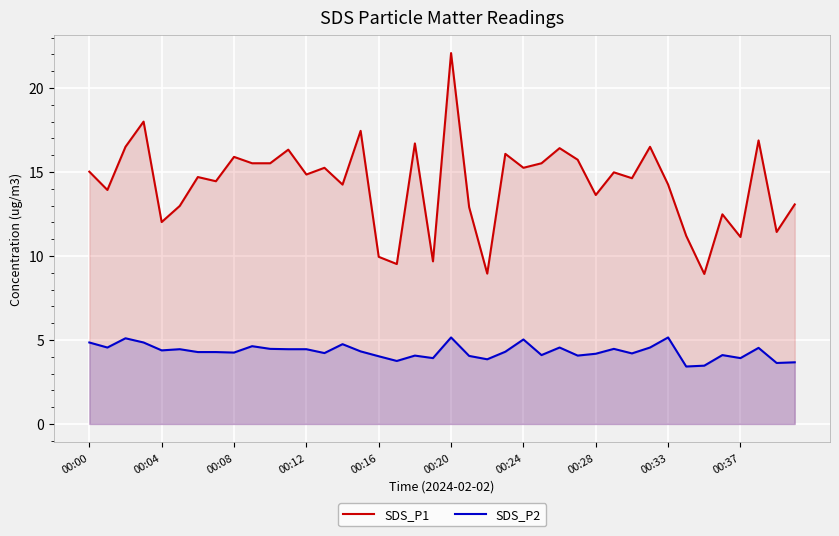

Reading right to left, what are all the values shown in this chart?

SDS_P1: 13.1	11.4	16.9	11.1	12.5	8.9	11.2	14.2	16.5	14.6	15.0	13.6	15.7	16.4	15.5	15.2	16.1	8.9	12.9	22.1	9.7	16.7	9.5	9.9	17.4	14.2	15.2	14.8	16.3	15.5	15.5	15.9	14.4	14.7	13.0	12.0	18.0	16.5	13.9	15.0
SDS_P2: 3.7	3.6	4.5	3.9	4.1	3.5	3.4	5.2	4.5	4.2	4.5	4.2	4.1	4.5	4.1	5.0	4.3	3.9	4.0	5.2	3.9	4.1	3.8	4.0	4.3	4.8	4.2	4.5	4.5	4.5	4.6	4.2	4.3	4.3	4.5	4.4	4.8	5.1	4.5	4.8